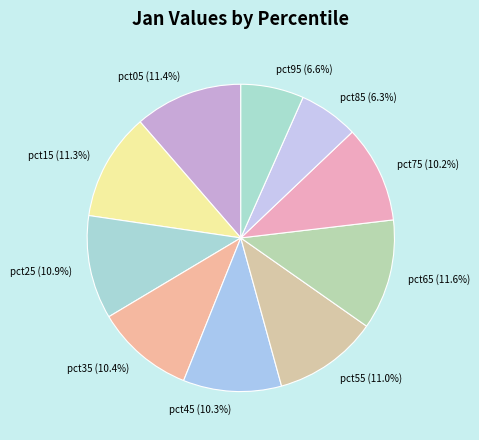

Count the number of slices in the pie.

10